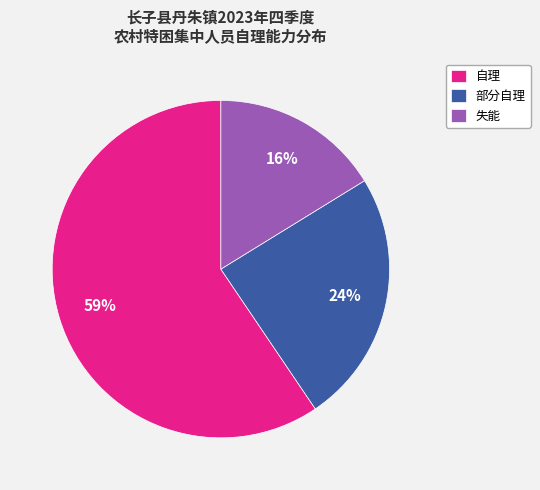

Is there any slice that represents more than half of the pie?

Yes